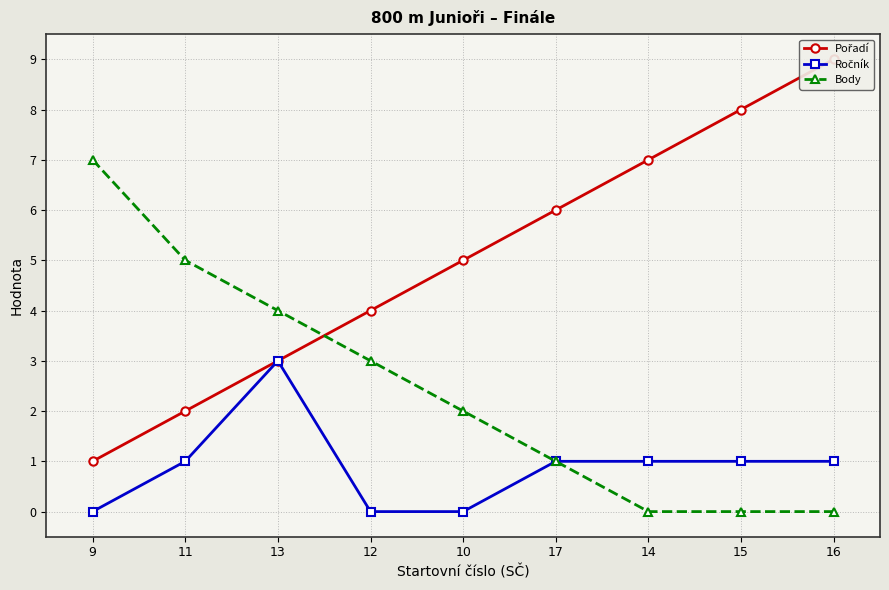

Rank the series by their average value, from highest to lowest.

Pořadí, Body, Ročník